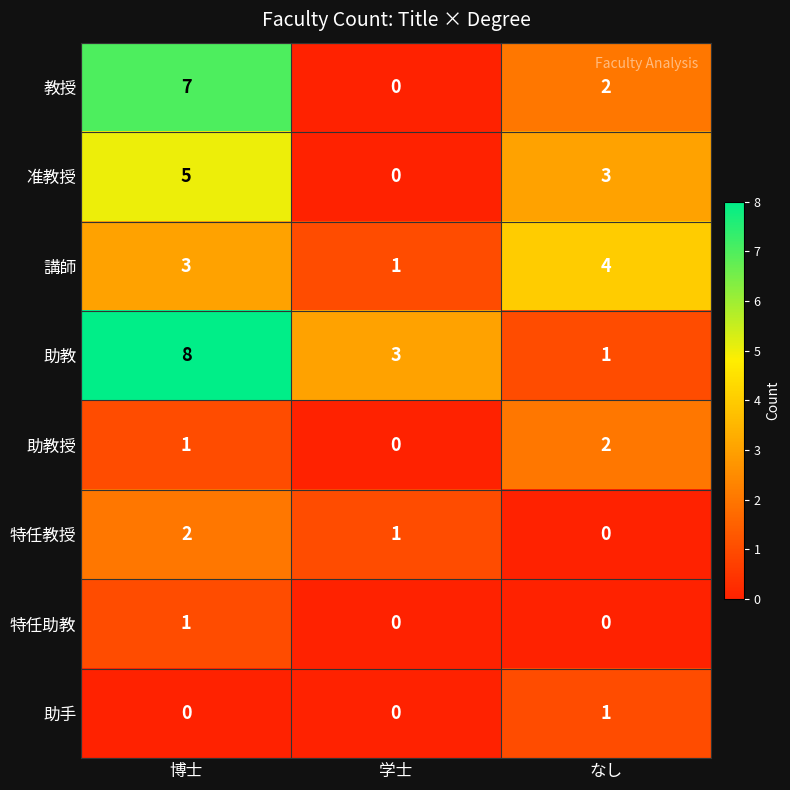

The value of 教授 at 博士 is 12. True or false?

False